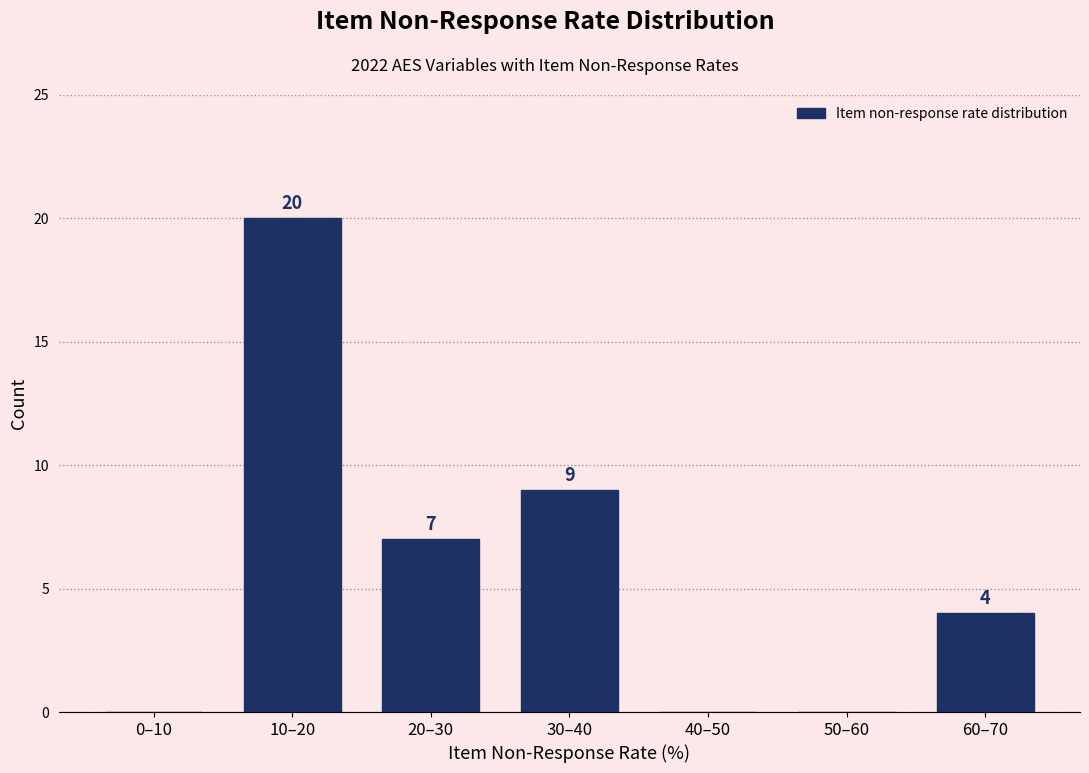

Reading right to left, list all the values displayed in this chart.

60–70=4	50–60=0	40–50=0	30–40=9	20–30=7	10–20=20	0–10=0